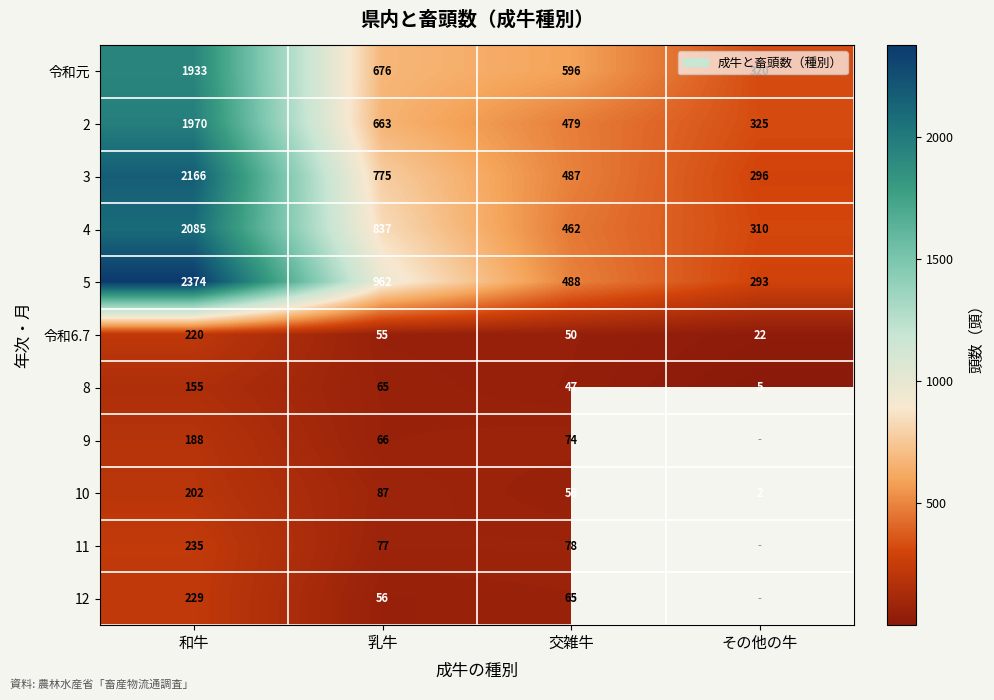

What is the highest value of the 令和6.7 series?

220